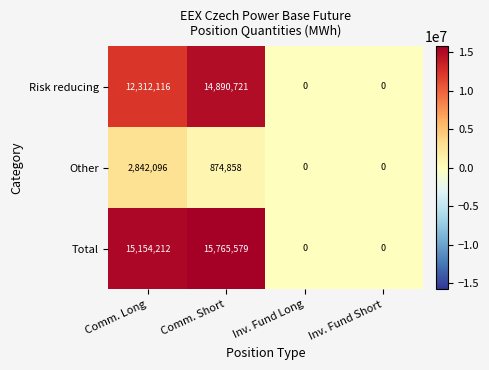

Count the number of data series in this chart.

3